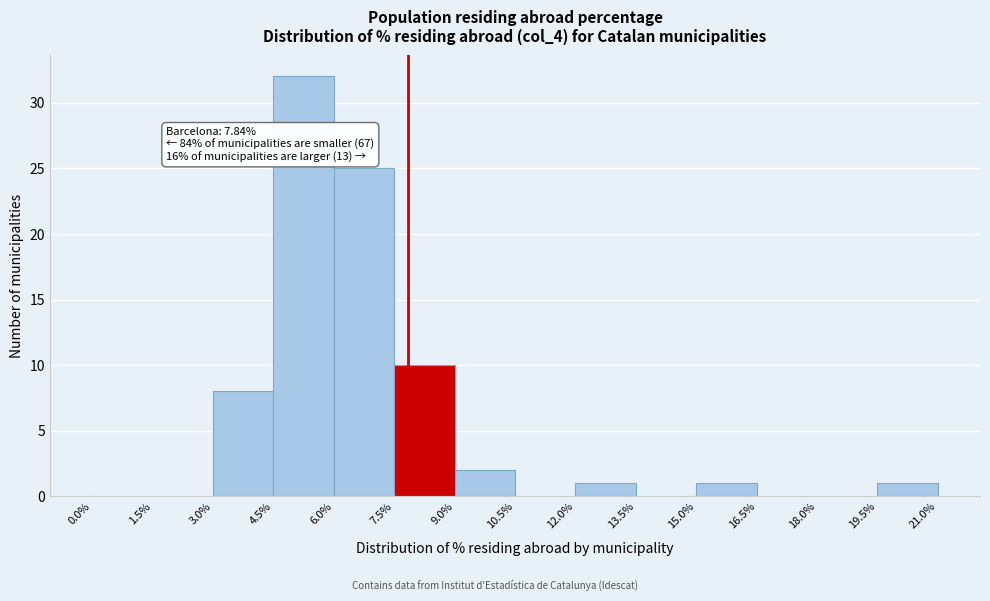

Which range on the x-axis has the tallest bar?

4.5% to 6.0%